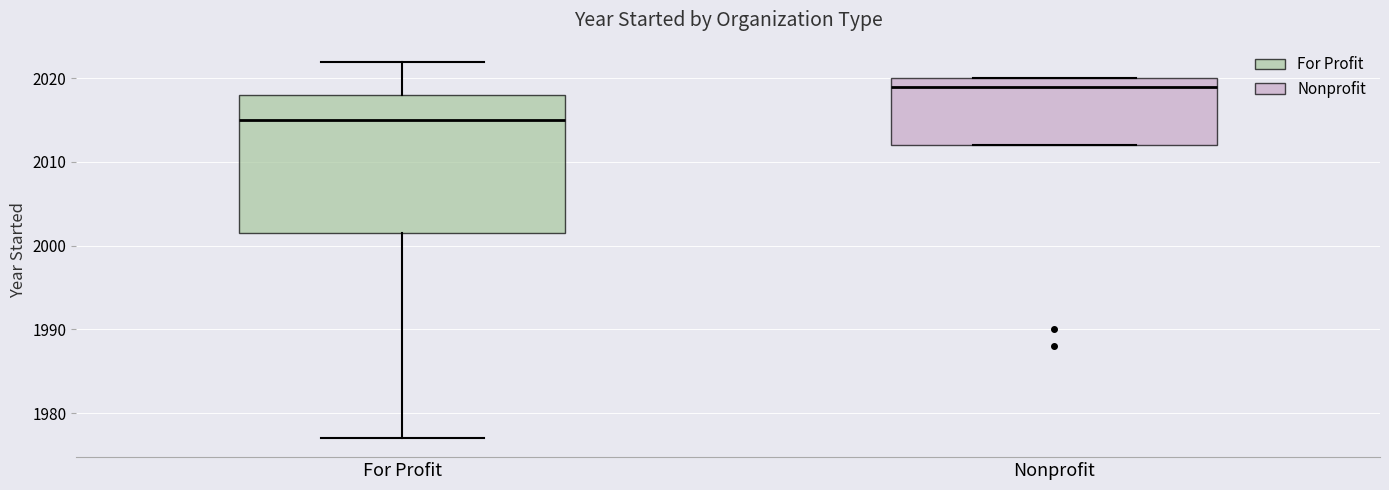

Reading left to right, transcribe this box plot: for each box, give where its median line is, the range the box spans, and where its two whiskers end, as read against the y-axis. The values are not printed on the chart, so give them approximately, as read against the axis.

For Profit: median 2015, box 2002 to 2018, whiskers 1977 to 2022
Nonprofit: median 2019, box 2012 to 2020, whiskers 2012 to 2020